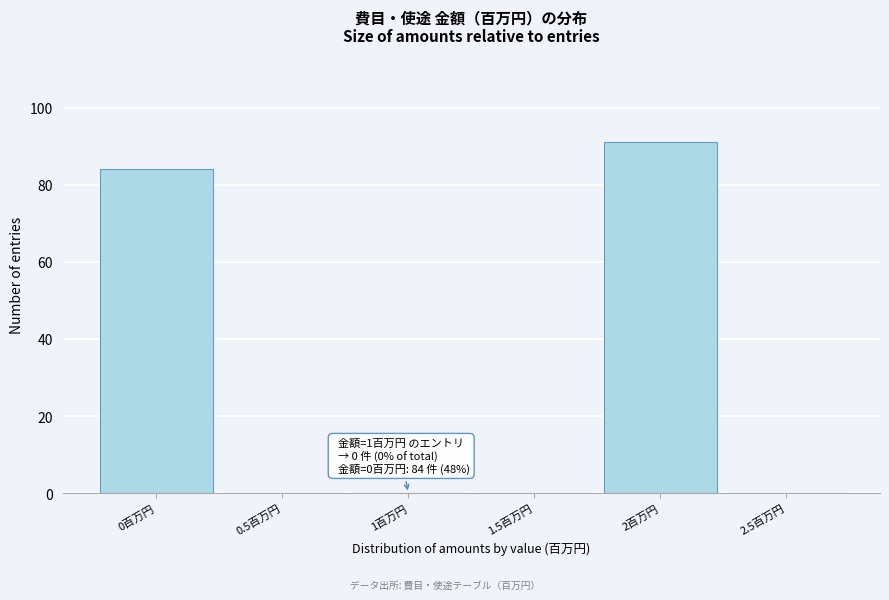

Over which range of the x-axis is the bar tallest?

1.75 to 2.25